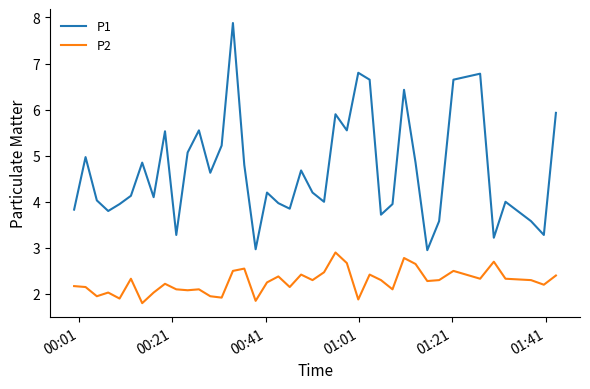

Does the chart have visible grid lines?

No